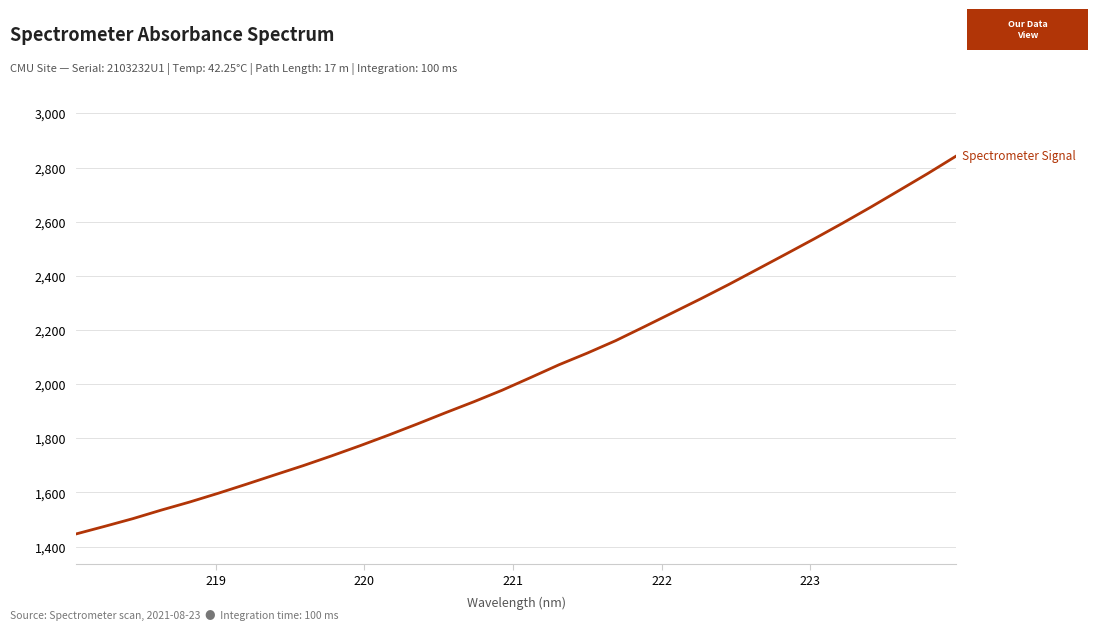

What is the smallest value displayed?

1446.7